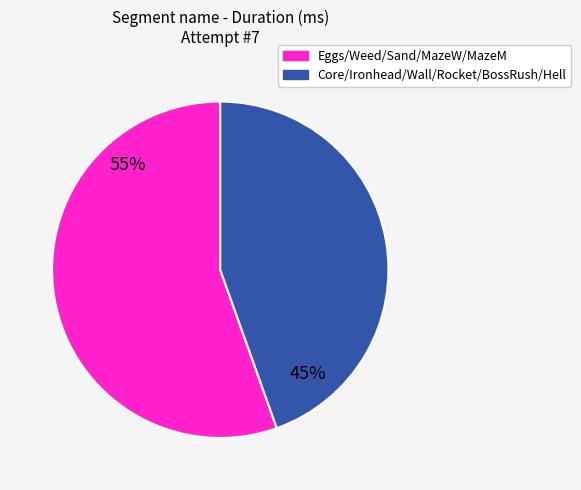

To the nearest percent, what is the average slice percentage?

50%